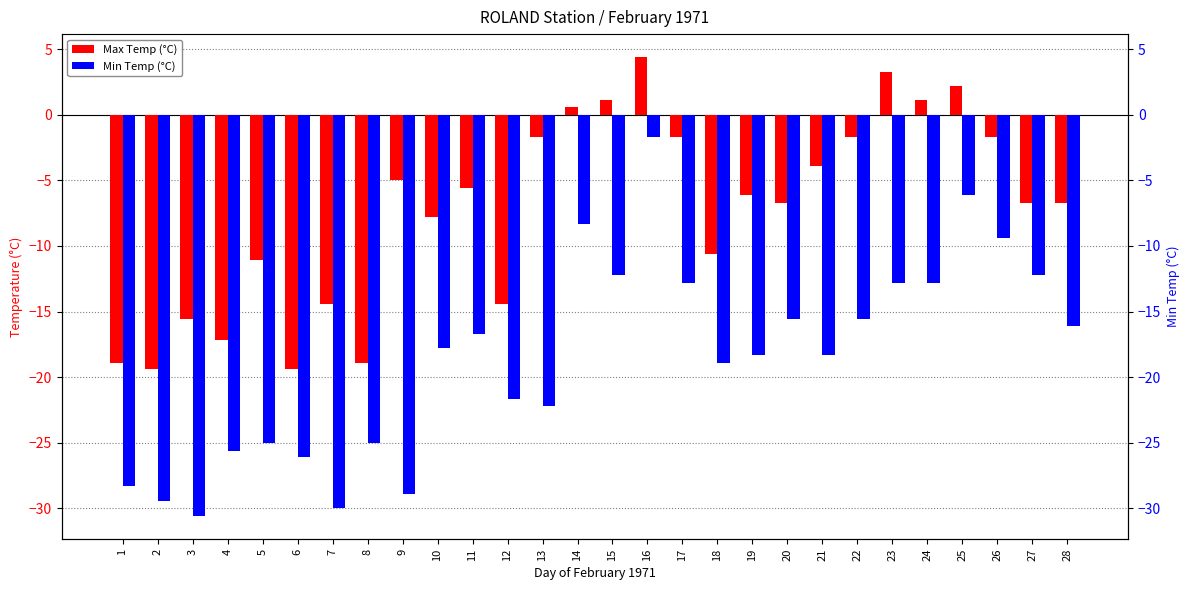

What value does the Min Temp (°C) series have at 21?

-18.3